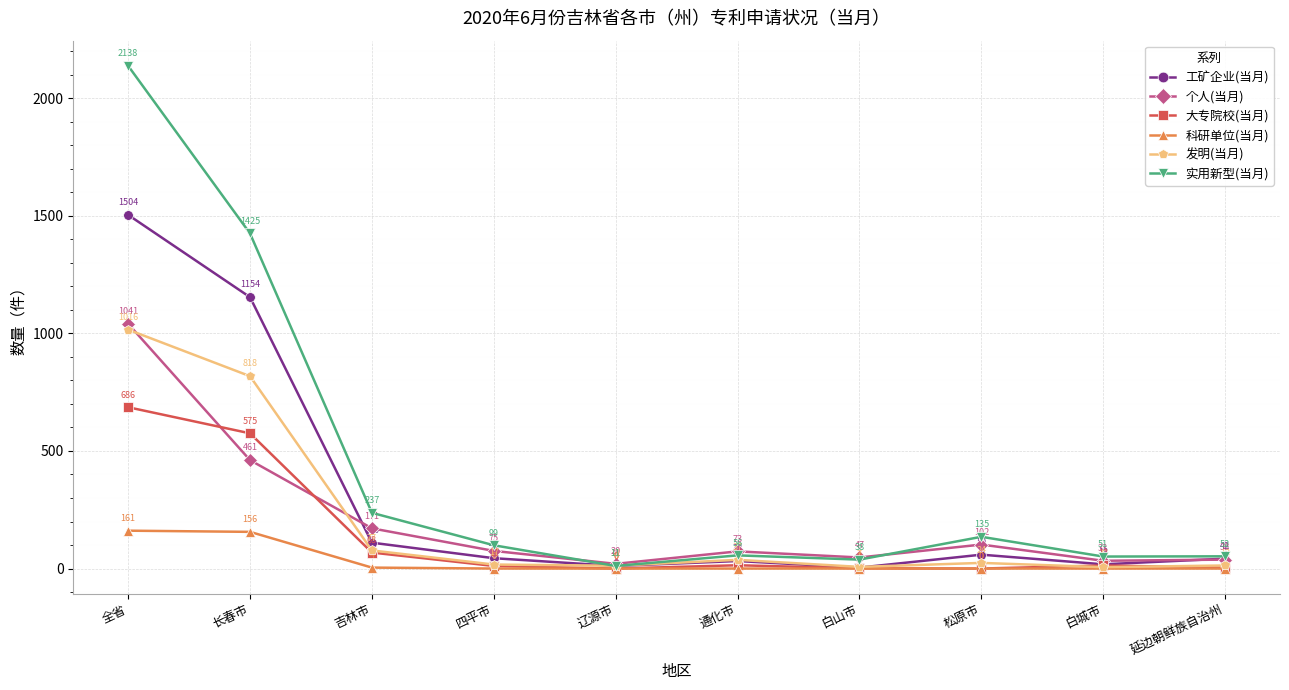

Rank the series at 白城市 from highest to lowest value.

实用新型(当月), 个人(当月), 工矿企业(当月), 大专院校(当月), 发明(当月), 科研单位(当月)